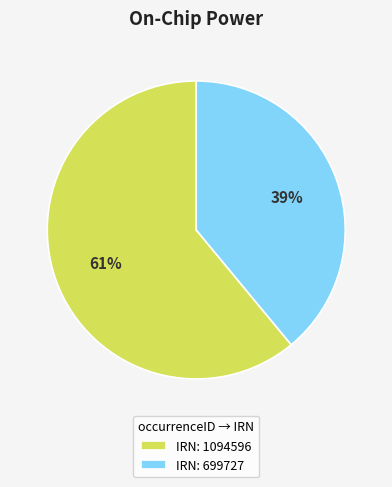

What is the largest slice in the pie chart?

IRN: 1094596